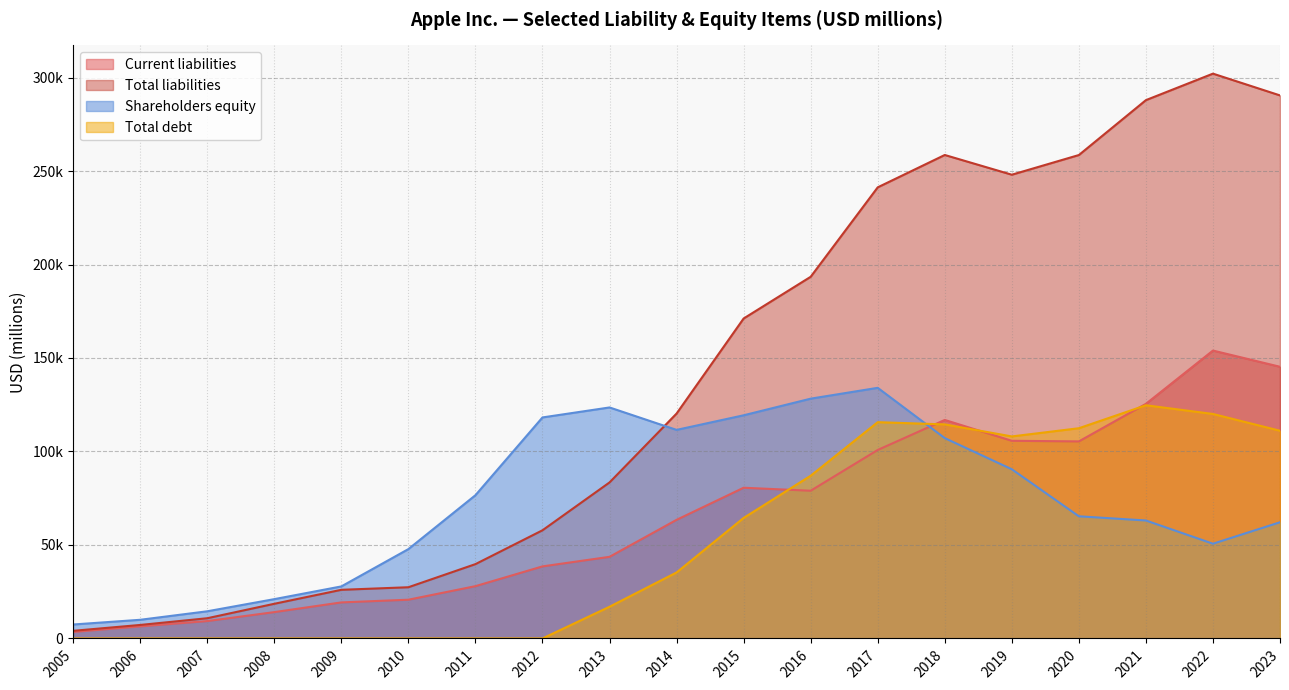

How many data points does each series have?

19